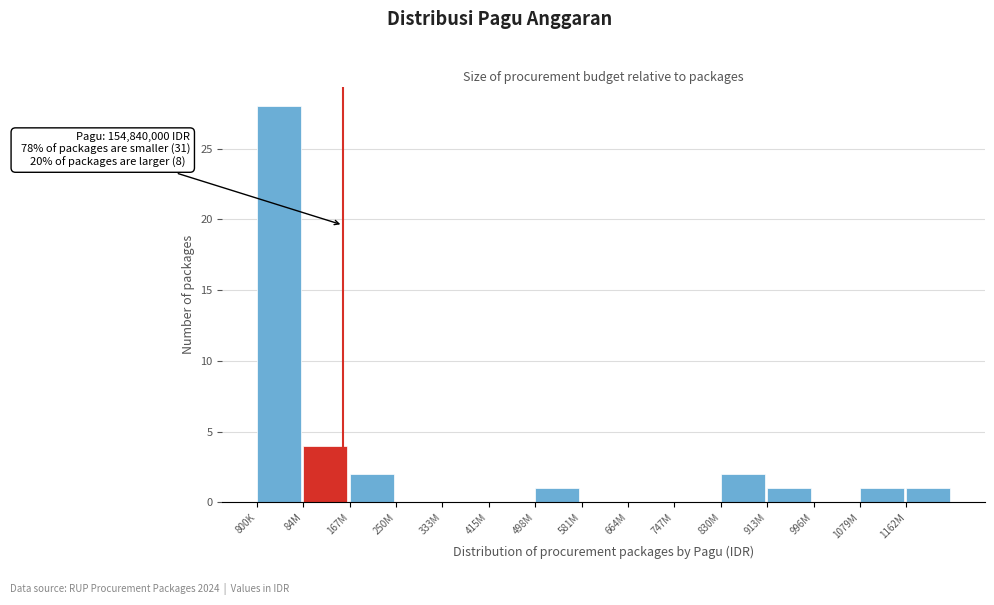

Reading left to right, list all the values displayed in this chart.

800K=28	84M=4	167M=2	250M=0	333M=0	415M=0	498M=1	581M=0	664M=0	747M=0	830M=2	913M=1	996M=0	1079M=1	1162M=1